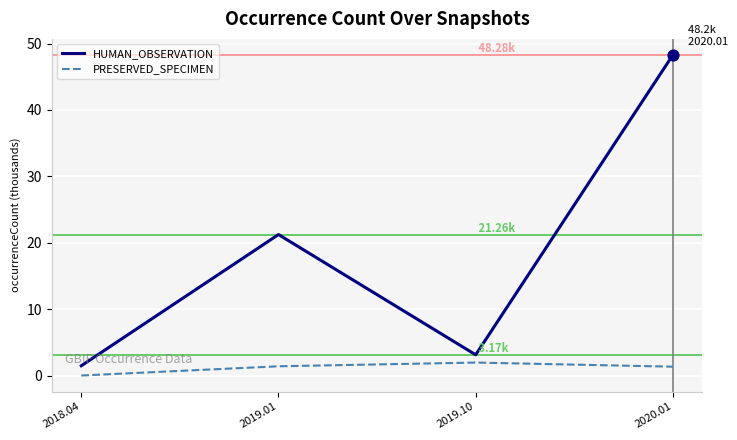

Which series has the largest range (max minus min)?

HUMAN_OBSERVATION